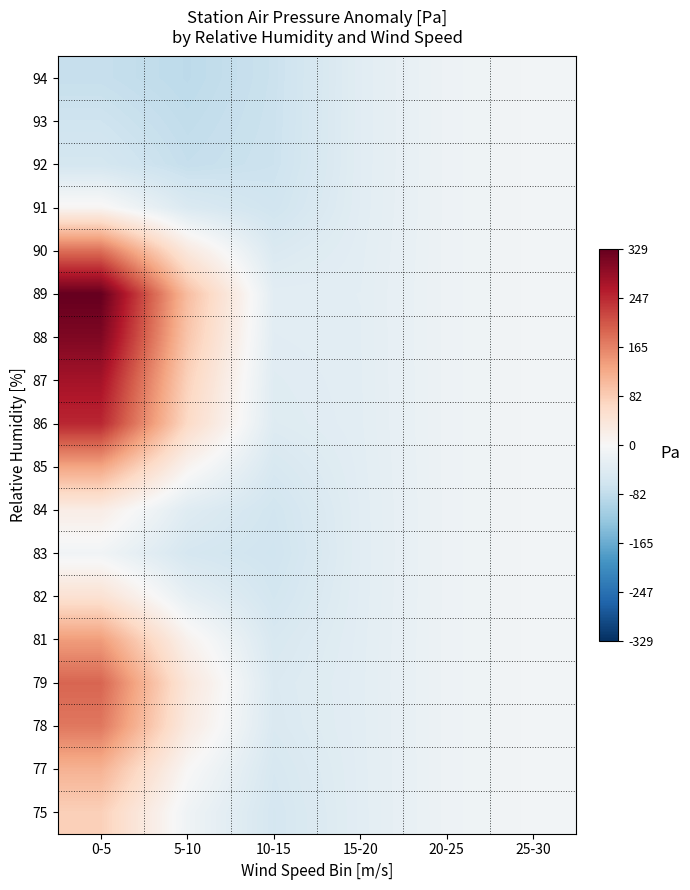

What is the difference between the highest and lowest values at 15-20?

2.9